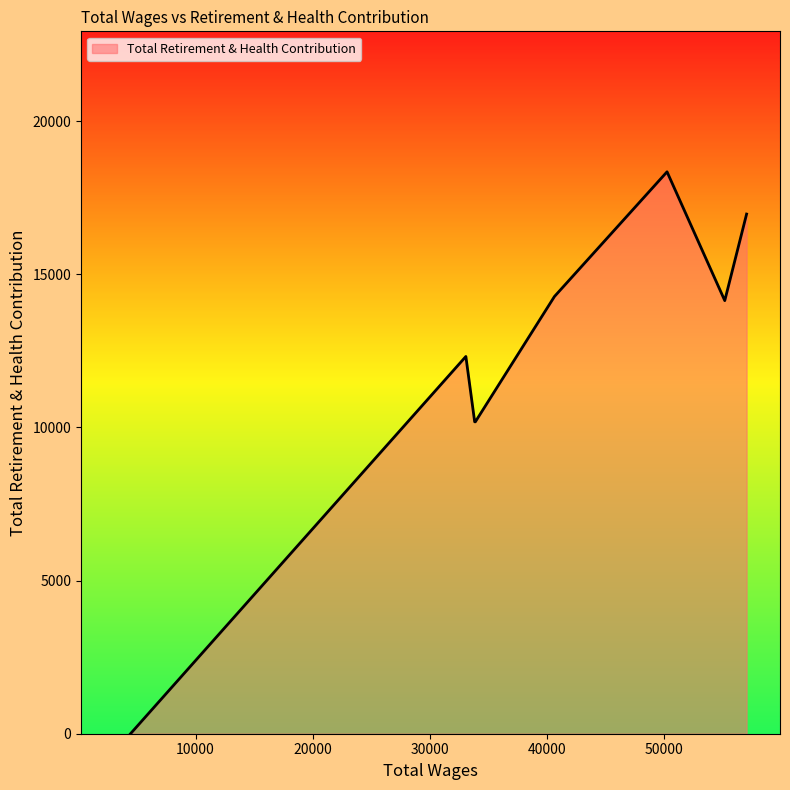

True or false: the data has more than 1 interior local peaks.

True